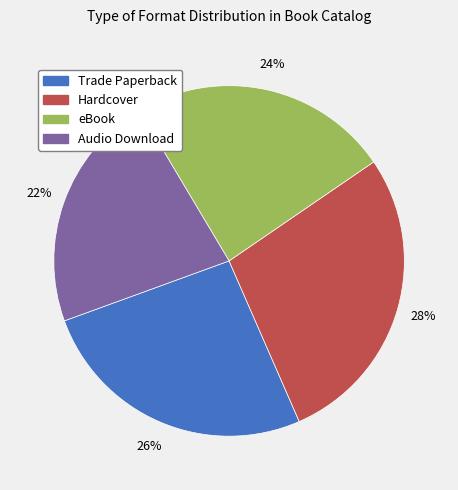

Rank the categories by value from lowest to highest.

Audio Download, eBook, Trade Paperback, Hardcover